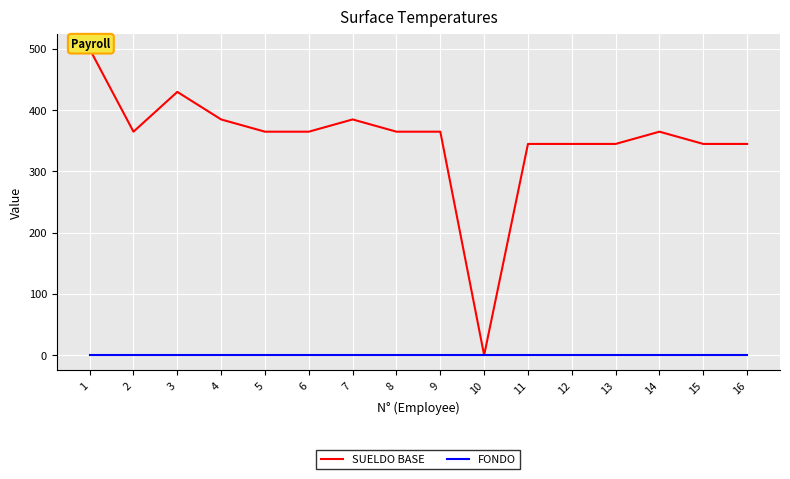

Is it true that SUELDO BASE equals 365.0 at 6?

True